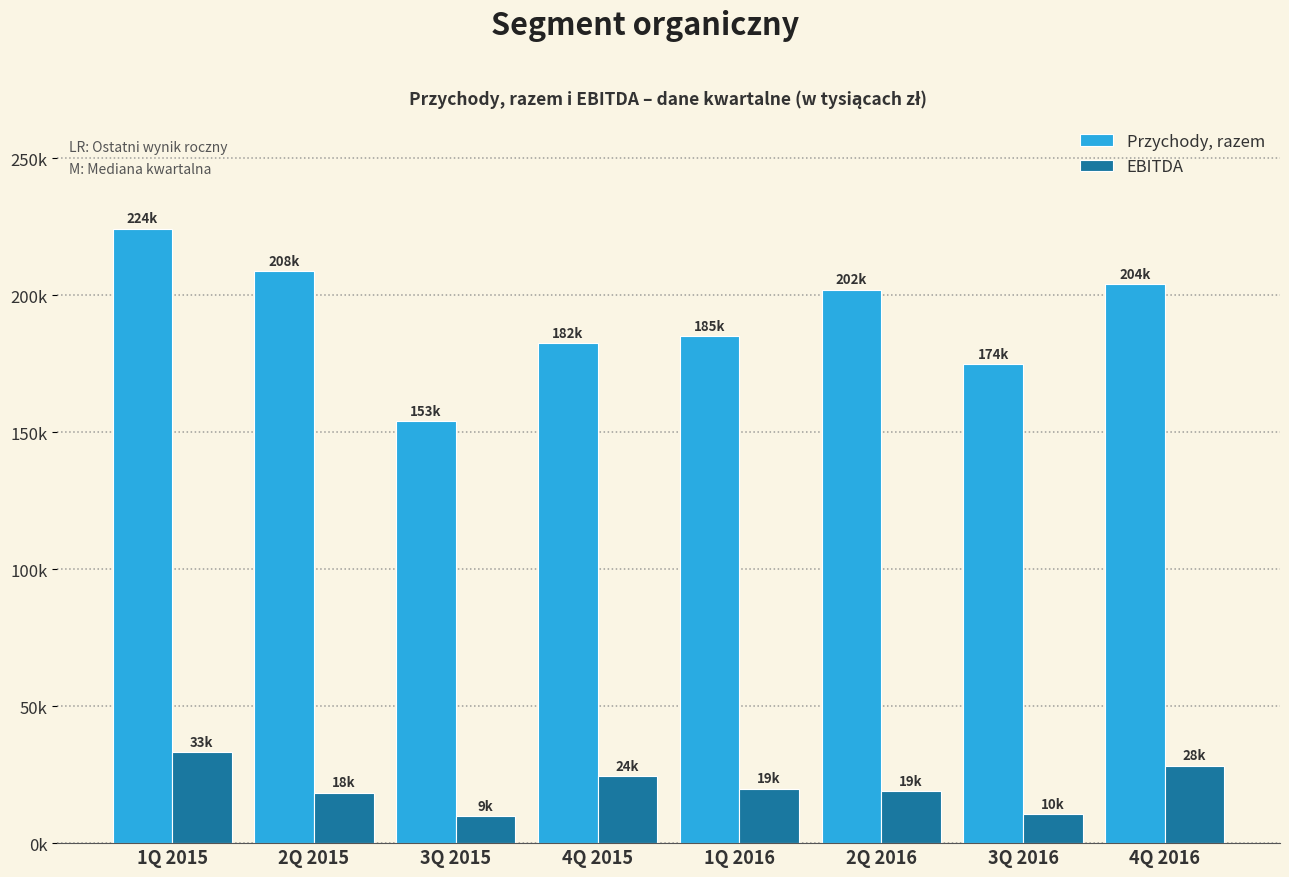

Are the bars grouped side by side (vs. stacked)?

Yes